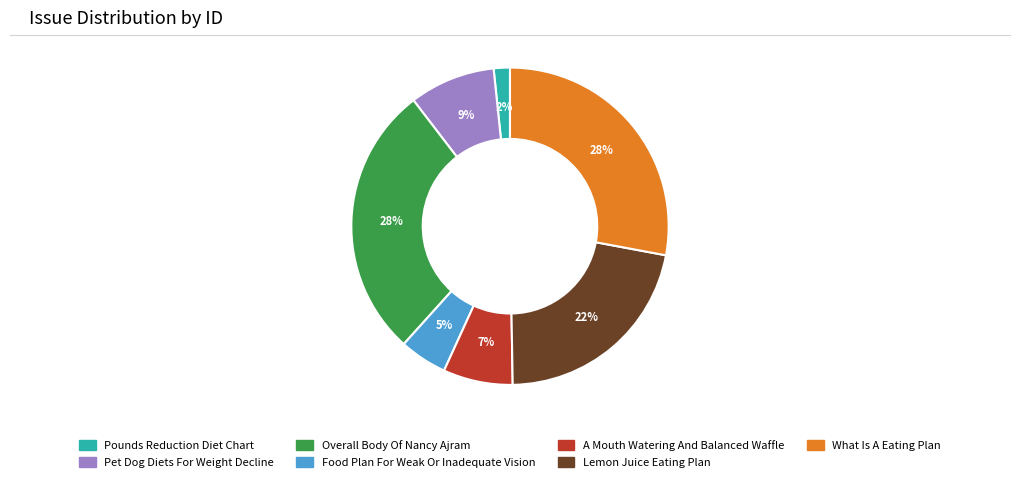

Is it true that A Mouth Watering And Balanced Waffle is 15% of the pie?

False